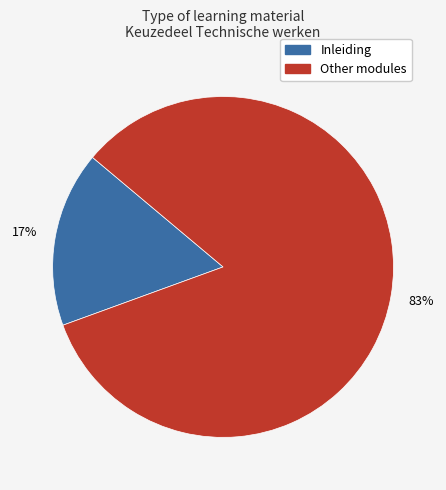

To the nearest percent, what is the average slice percentage?

50%